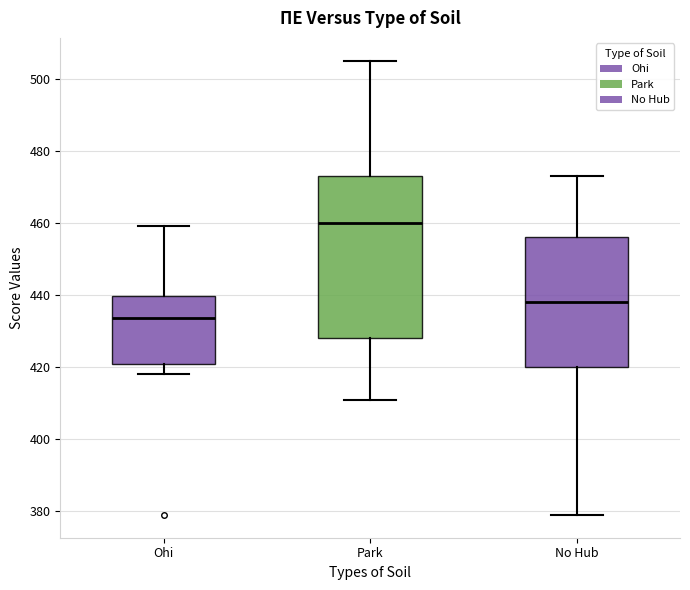

Reading left to right, transcribe this box plot: for each box, give where its median line is, the range the box spans, and where its two whiskers end, as read against the y-axis. The values are not printed on the chart, so give them approximately, as read against the axis.

Ohi: median 434, box 422 to 440, whiskers 418 to 460
Park: median 460, box 428 to 474, whiskers 412 to 506
No Hub: median 438, box 420 to 456, whiskers 380 to 474